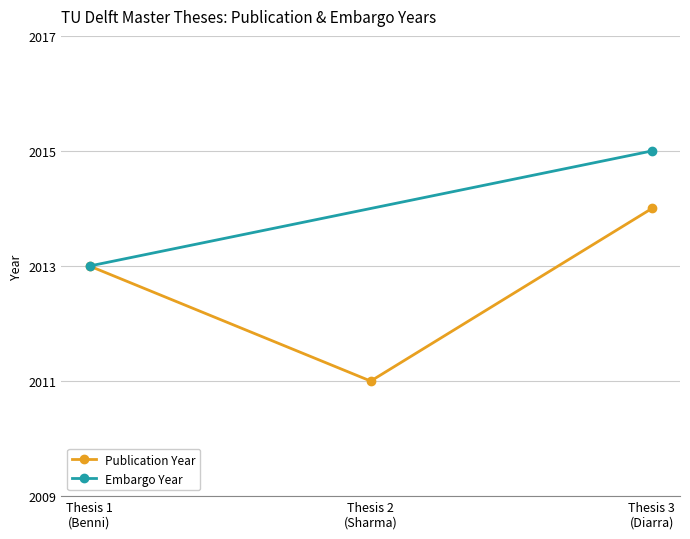

What is the ratio of the value at 2014 to the value at 2013?

1.0